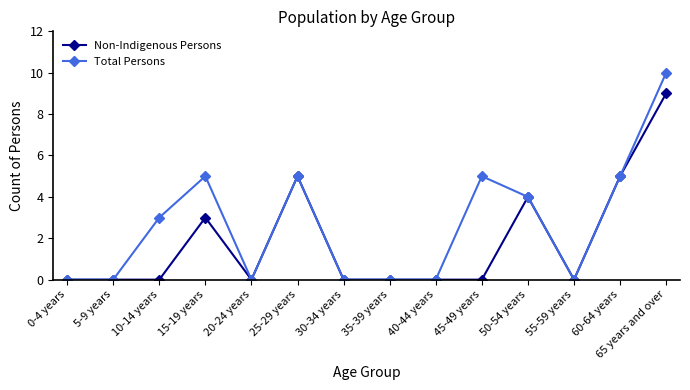

What is the label of the 10th point from the left?

45-49 years